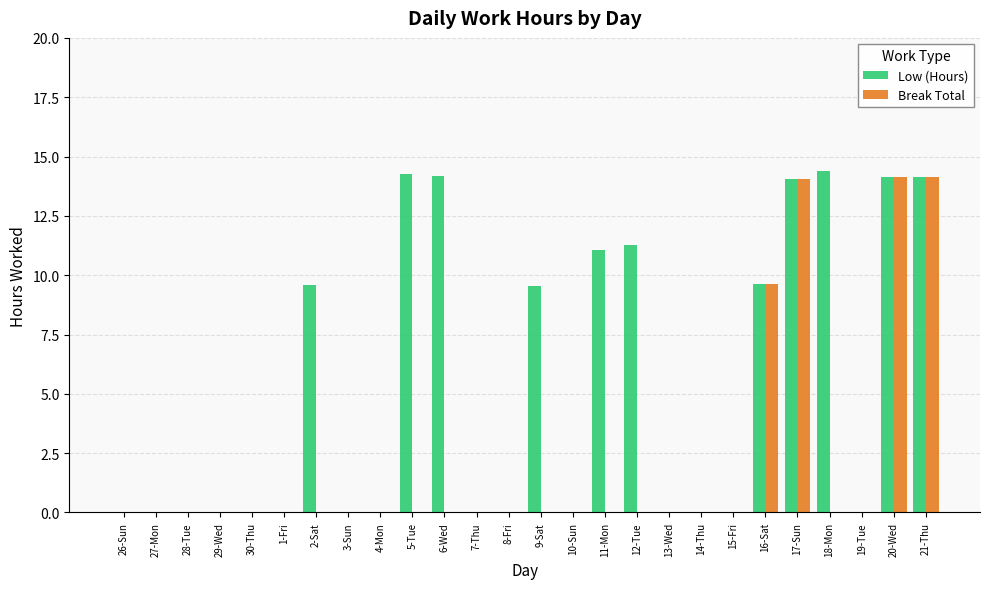

Does the chart contain stacked bars?

No